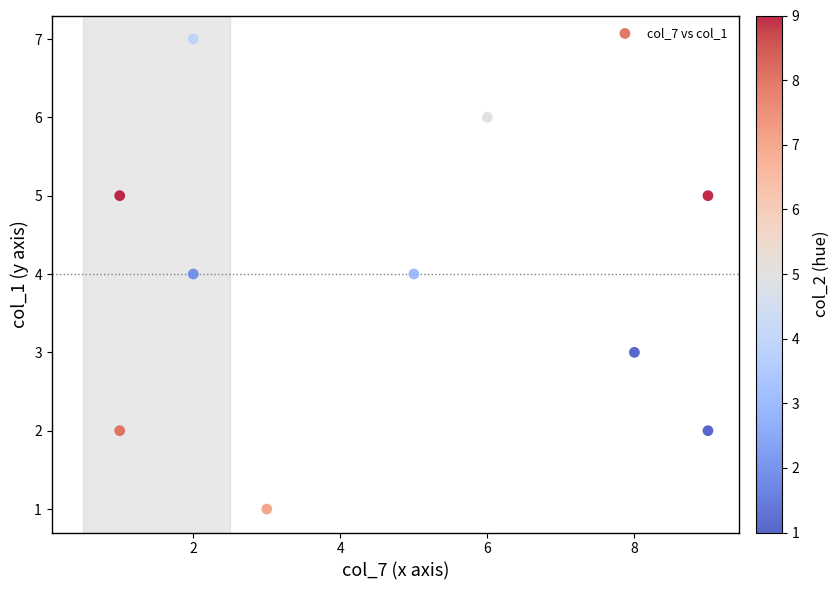

What is the average X value?

5